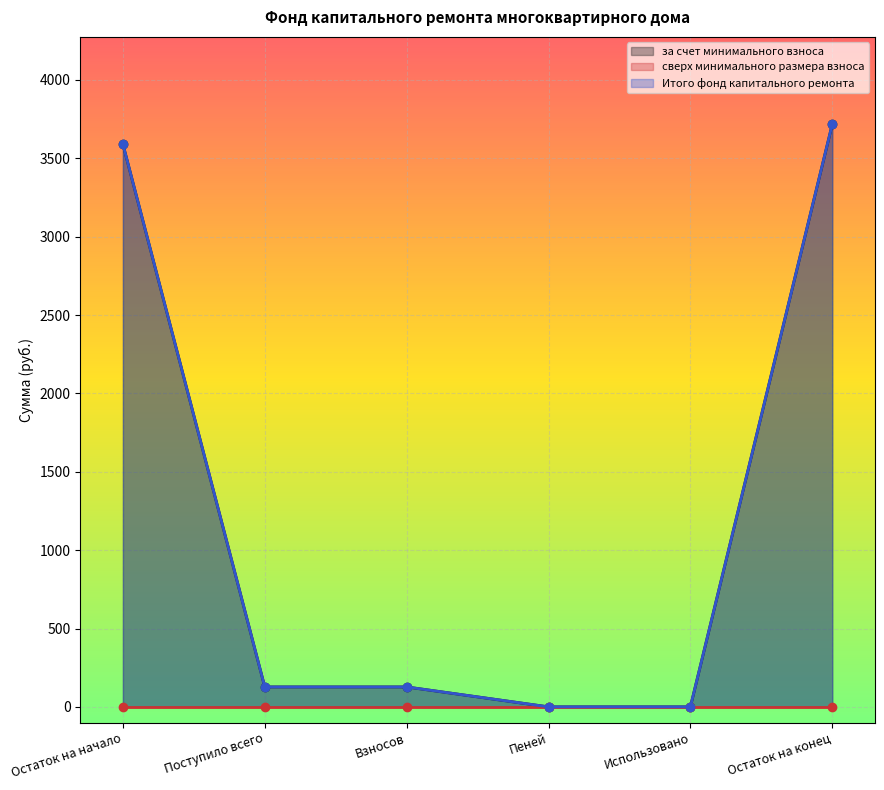

What is the label of the 5th point from the left?

Использовано